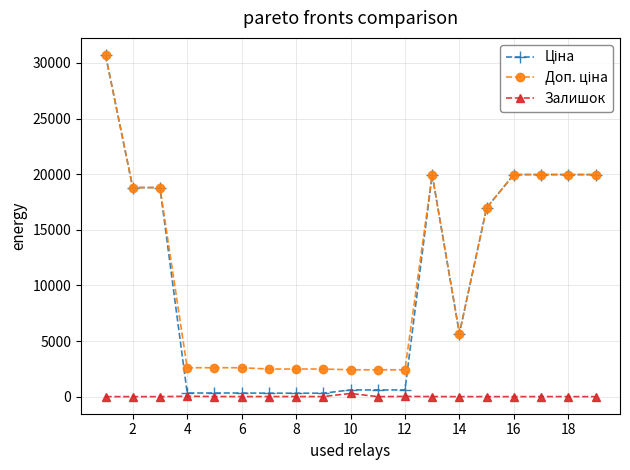

What is the greatest value displayed?

30717.1